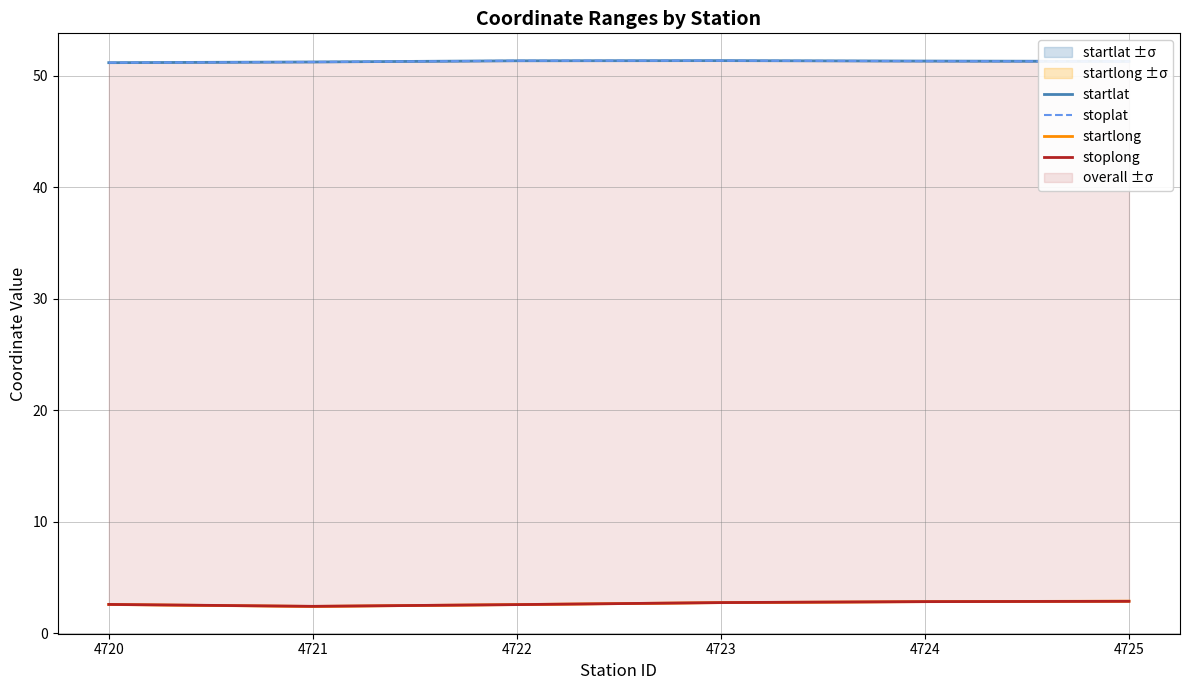

How many startlat values are between 51 and 52?

6